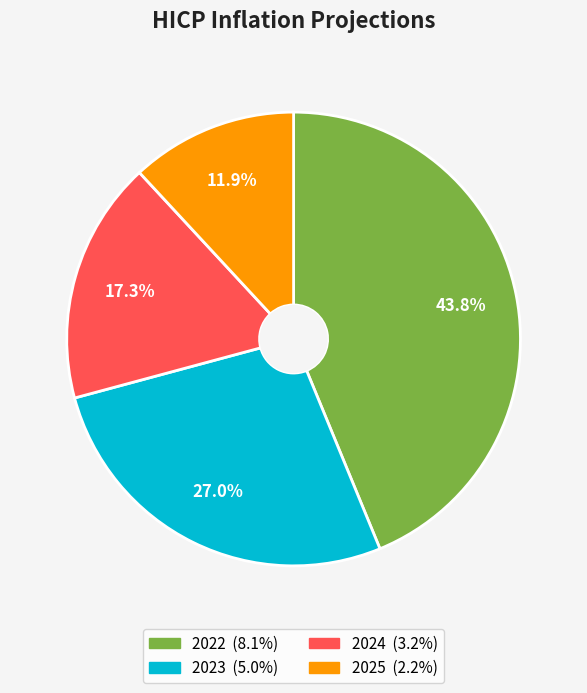

How many segments does this pie chart have?

4